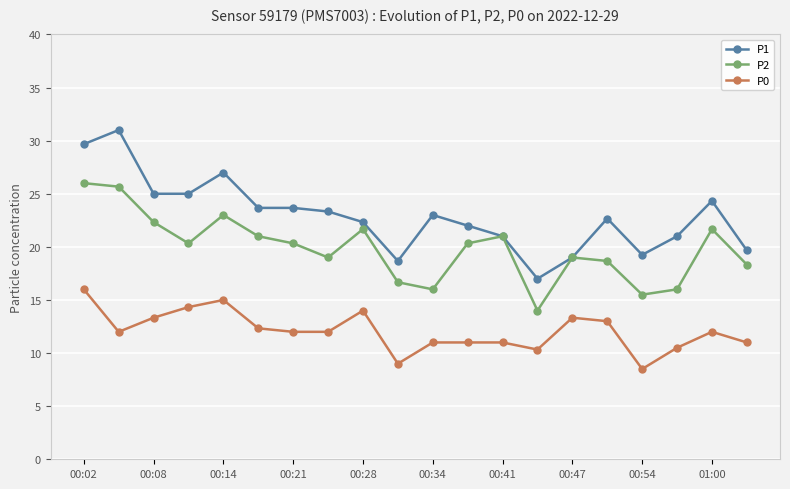

At how many categories does at least one series exceed 16?

20